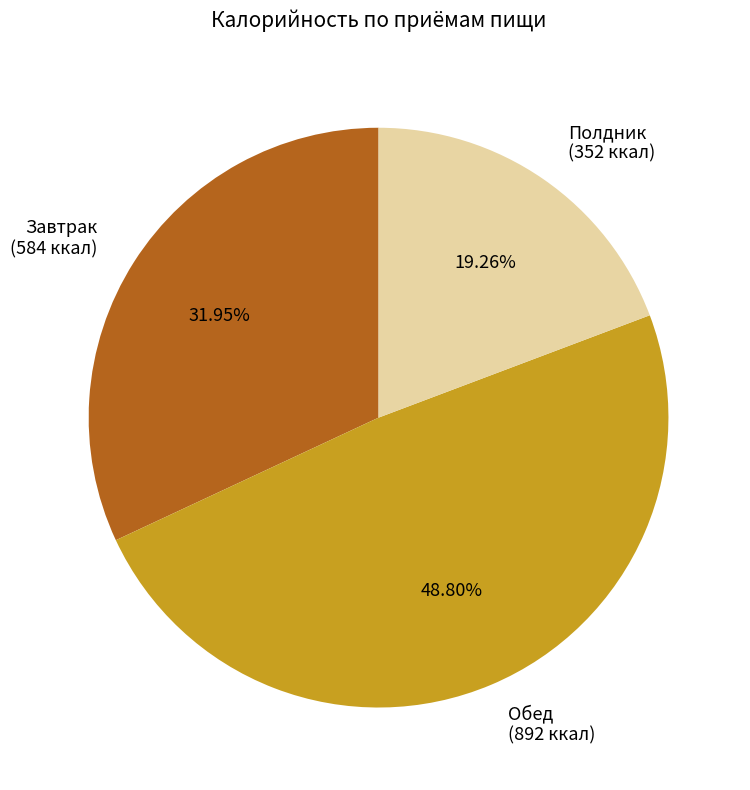

How many slices are in this pie chart?

3